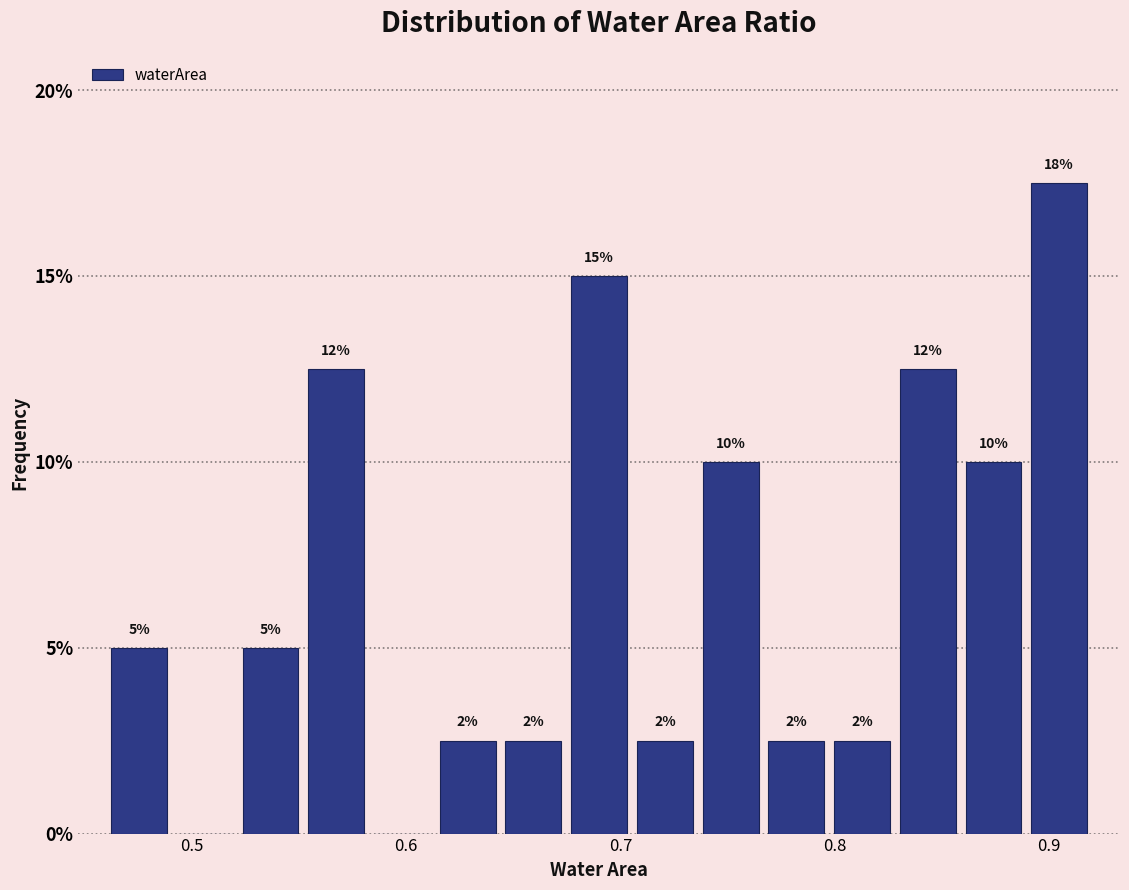

Read against the x-axis, roughly where is the centre of the tallest bar?

0.90